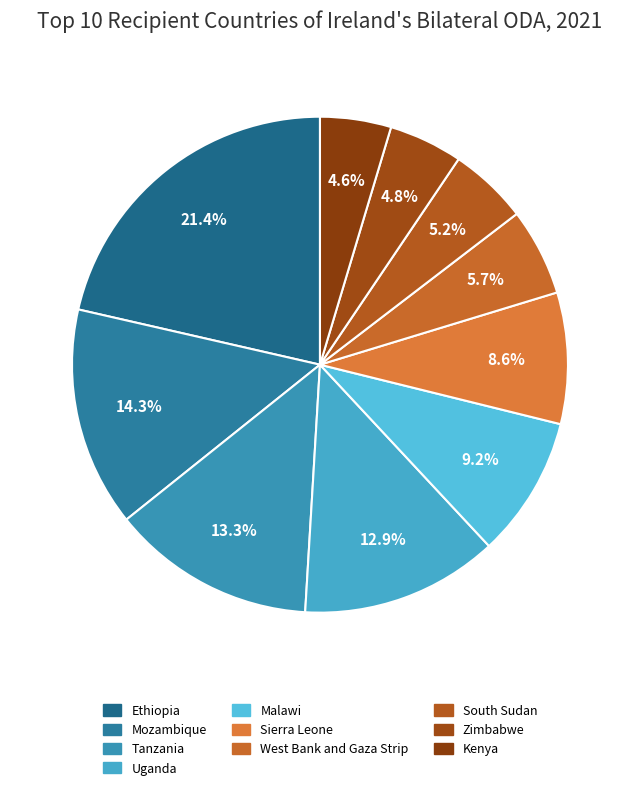

How many slices are in this pie chart?

10